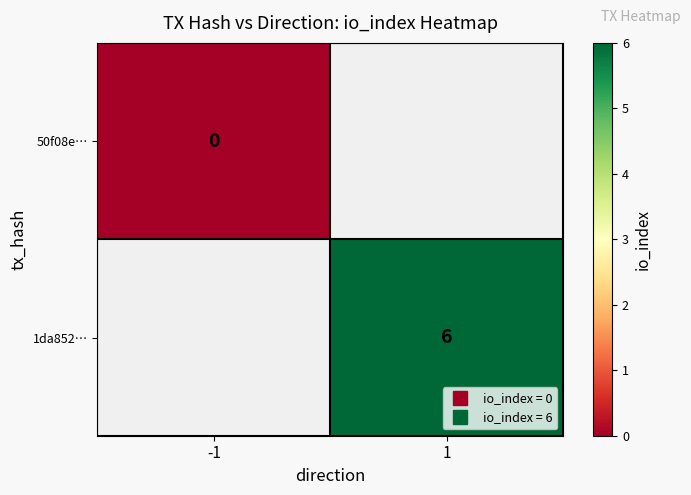

Count the number of categories in the chart.

2